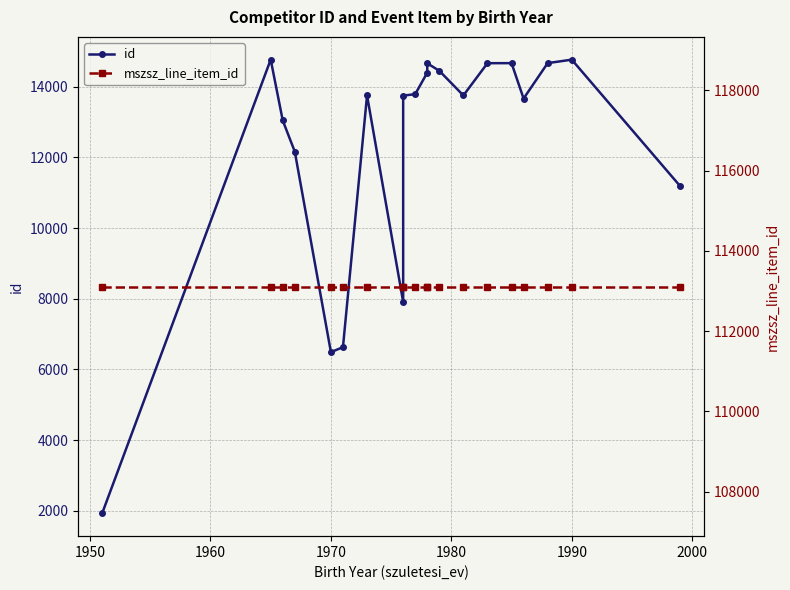

True or false: id has a value of 23742 at 9.

False